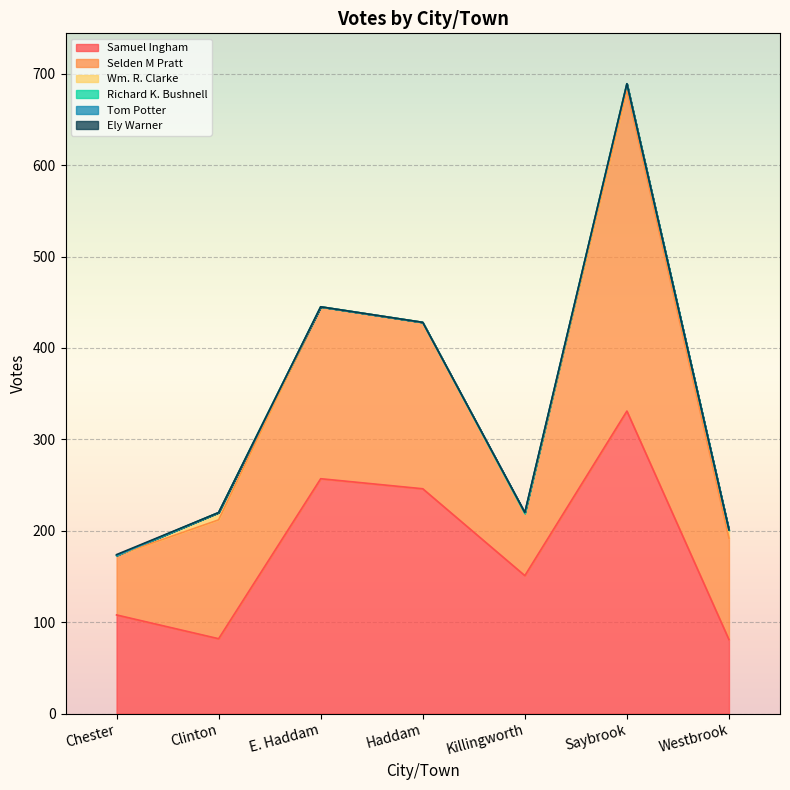

Where is the first local maximum for Selden M Pratt?

E. Haddam